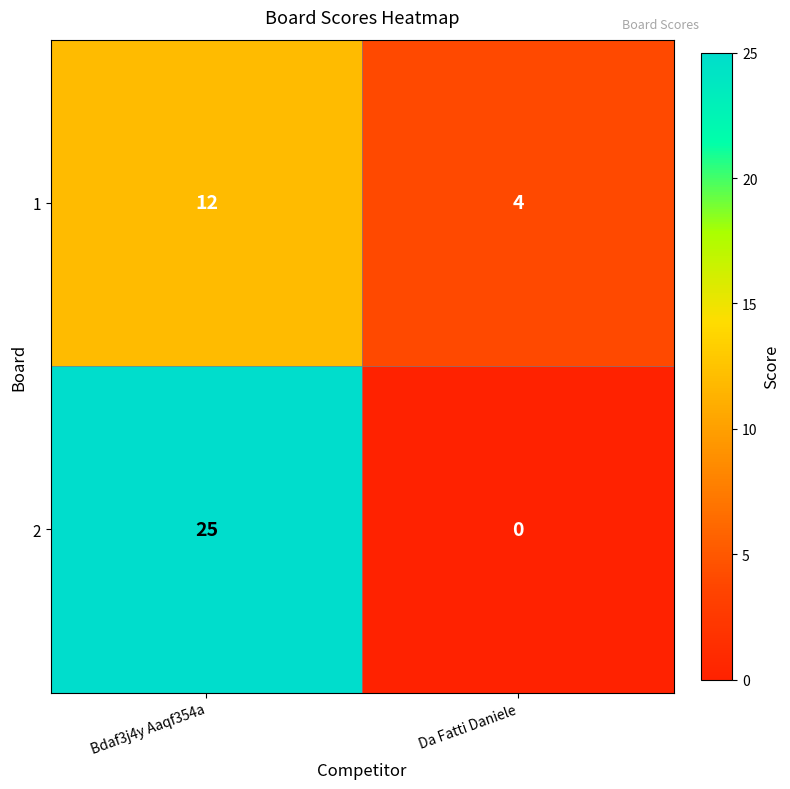

The value of 2 at Da Fatti Daniele is 0. True or false?

True